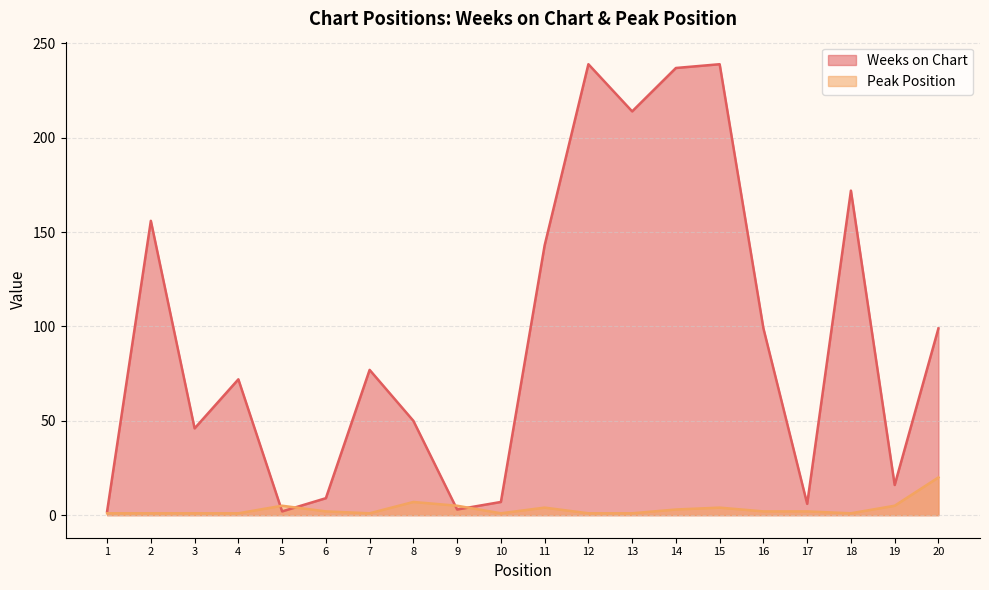

At which label does Weeks on Chart first exceed 77?

2